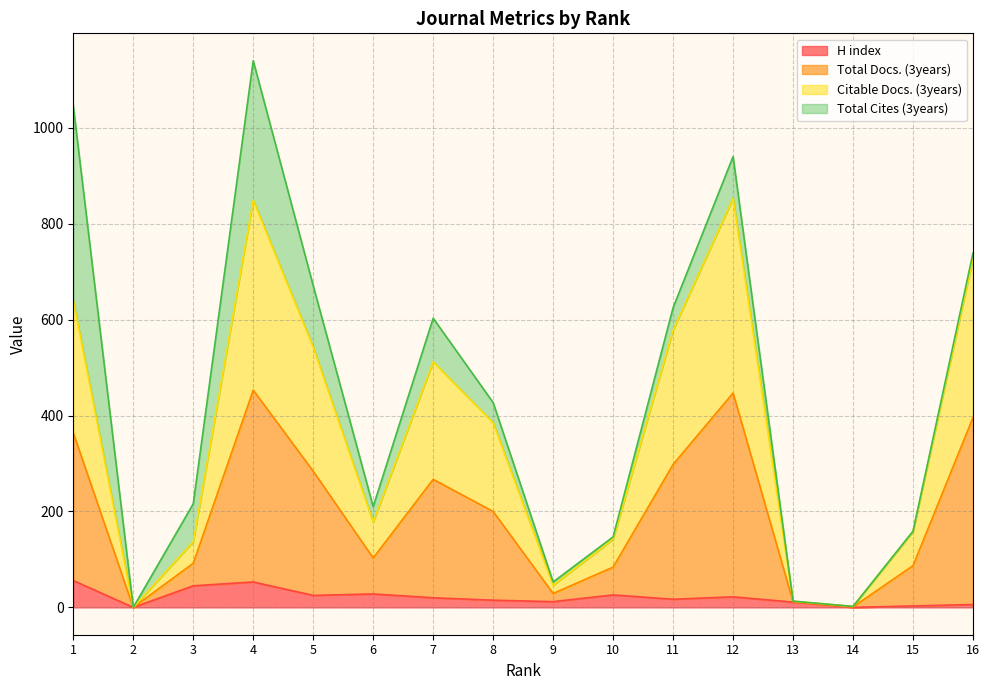

Which series has the widest spread of values?

Total Docs. (3years)